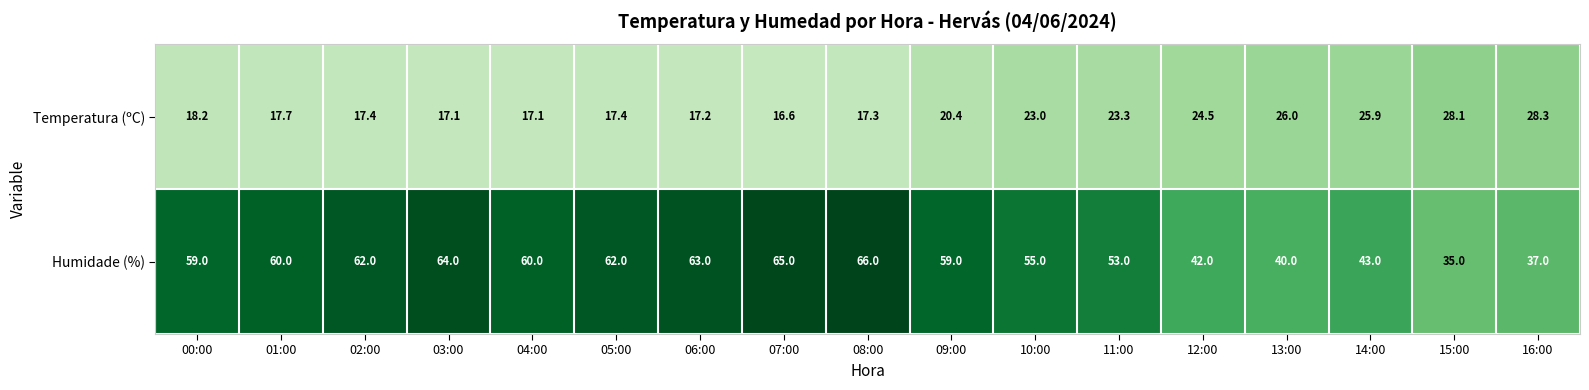

How many distinct data groups are displayed?

2